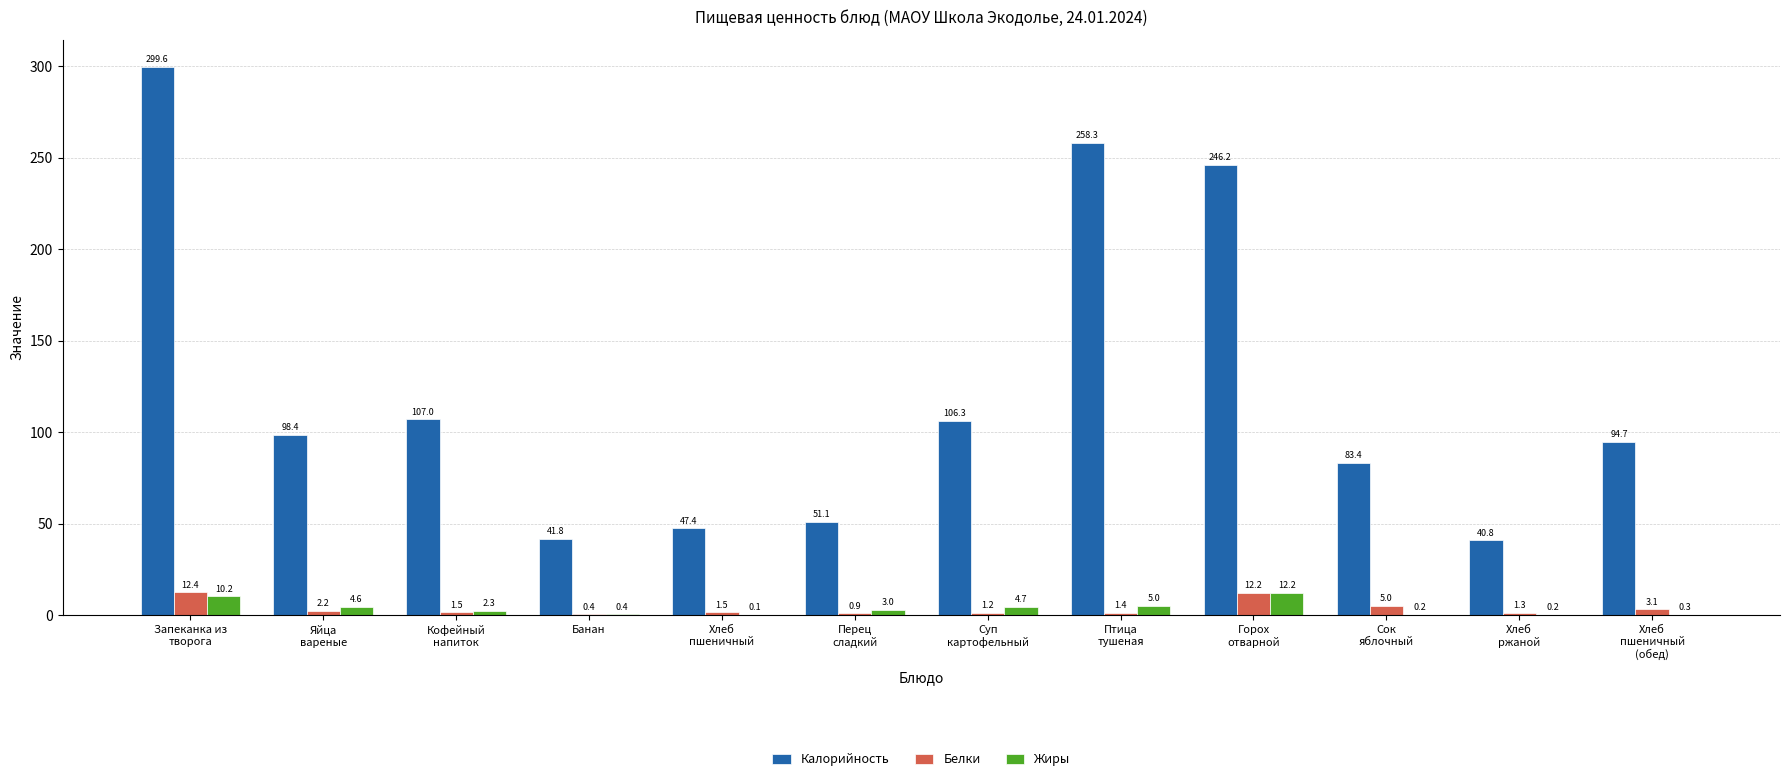

The Калорийность series shows 56.1 at Хлеб
ржаной. True or false?

False